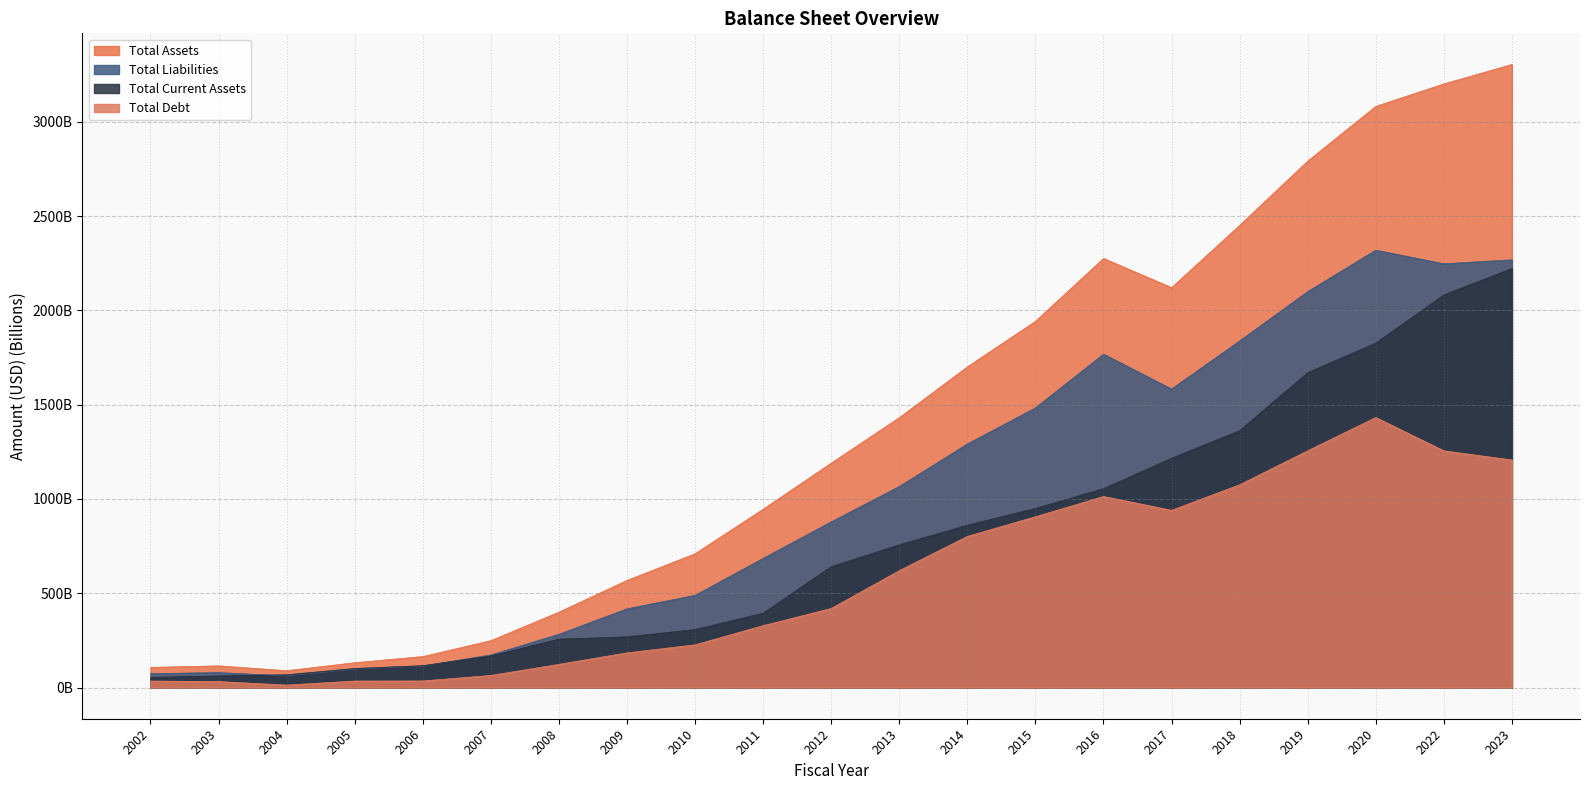

Rank the series by their maximum value, from lowest to highest.

Total Debt, Total Current Assets, Total Liabilities, Total Assets